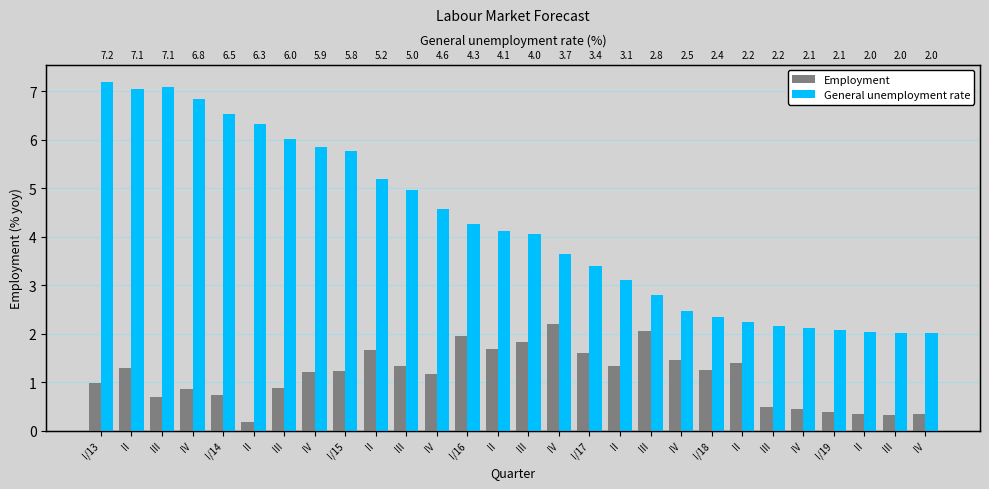

What is the sum of the General unemployment rate values at III and IV?

8.0